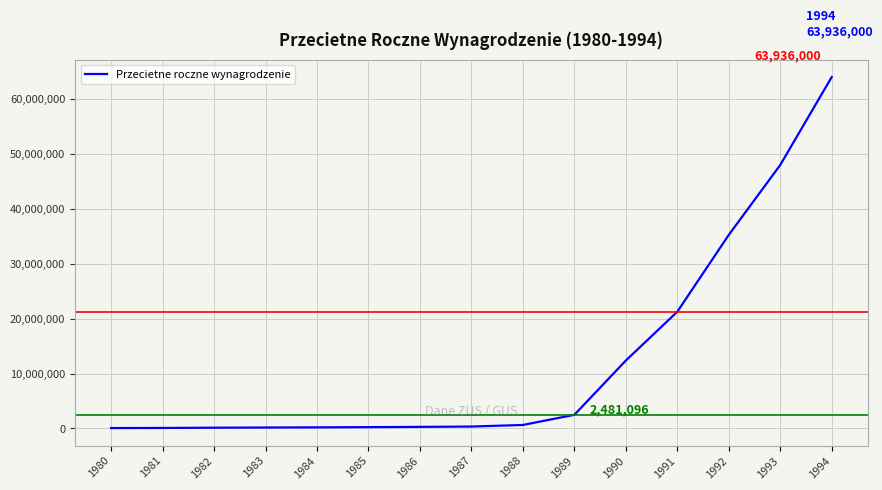

Between 1994 and 1988, which is larger?

1994